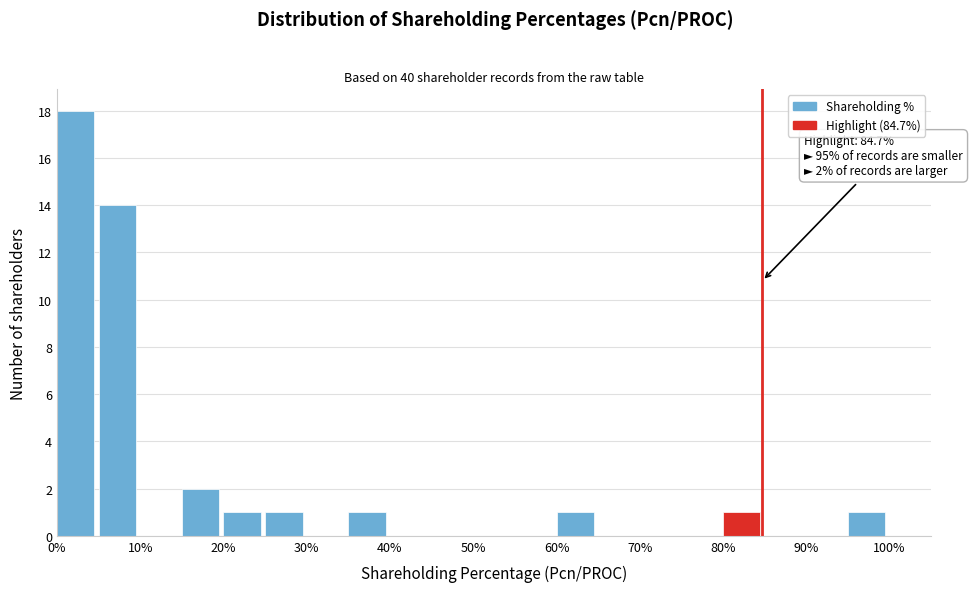

Over which range of the x-axis is the bar tallest?

0 to 5